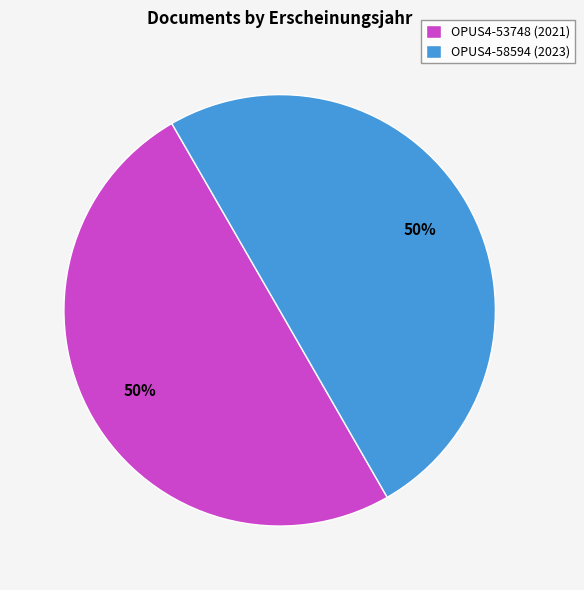

Approximately how many times larger is the value at OPUS4-58594 compared to OPUS4-53748?

1.0